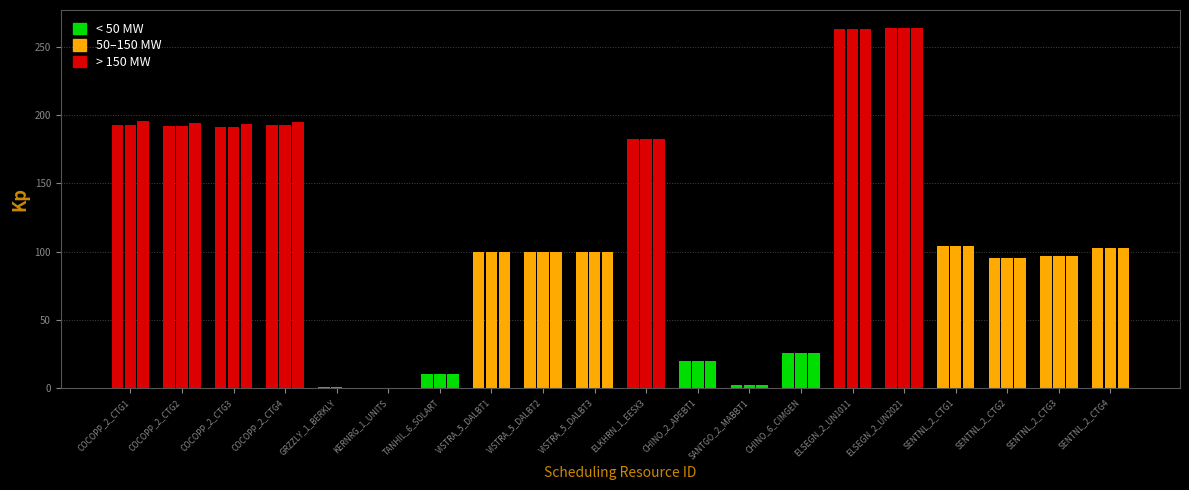

Are the bars grouped side by side (vs. stacked)?

Yes